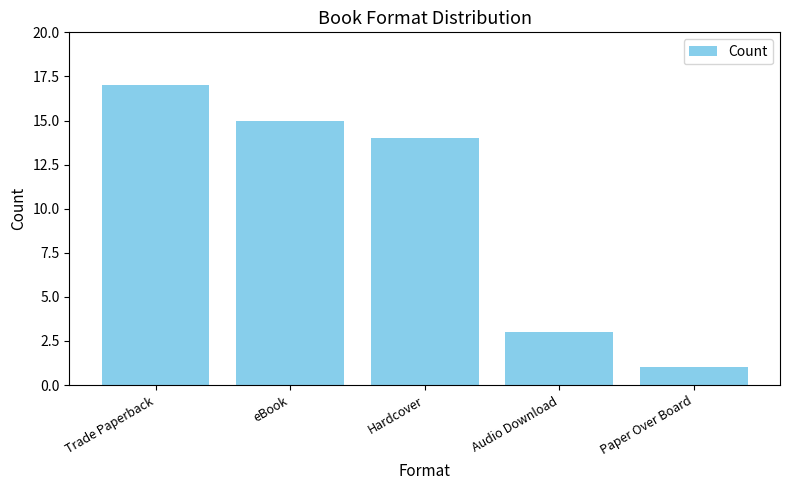

Where is the data nearest to the value 9?

Hardcover